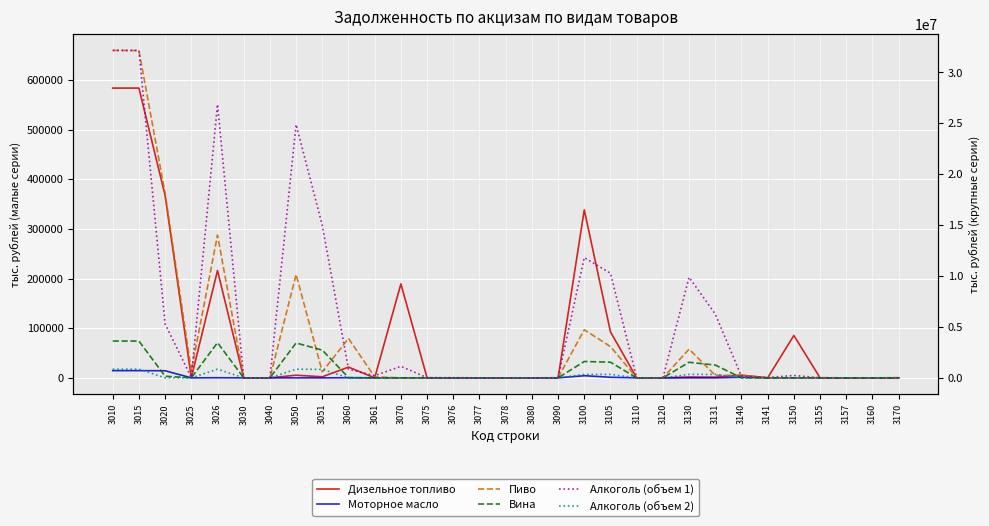

What is the average value of the Алкоголь (объем 2) series?

180459